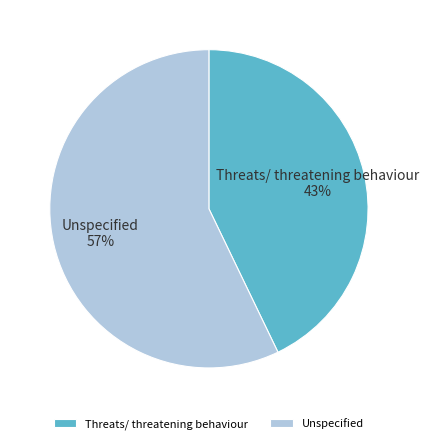

Is the sum of Unspecified and Threats/ threatening behaviour greater than half?

Yes